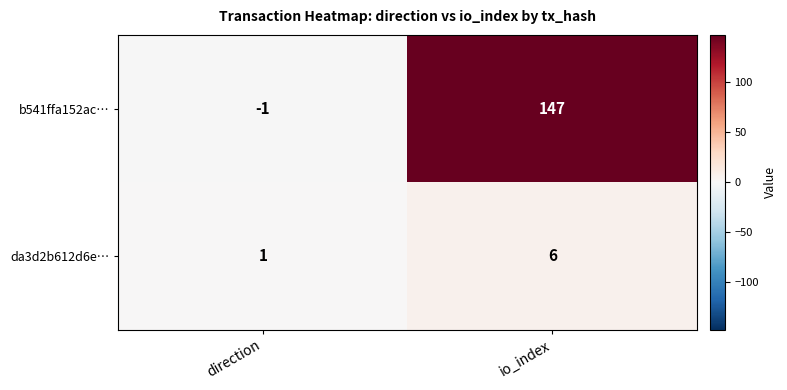

Which label corresponds to the smallest value in the chart?

direction